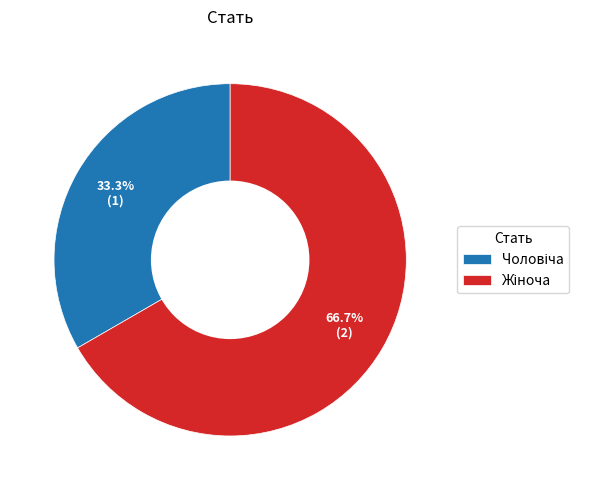

Does any single category account for the majority?

Yes